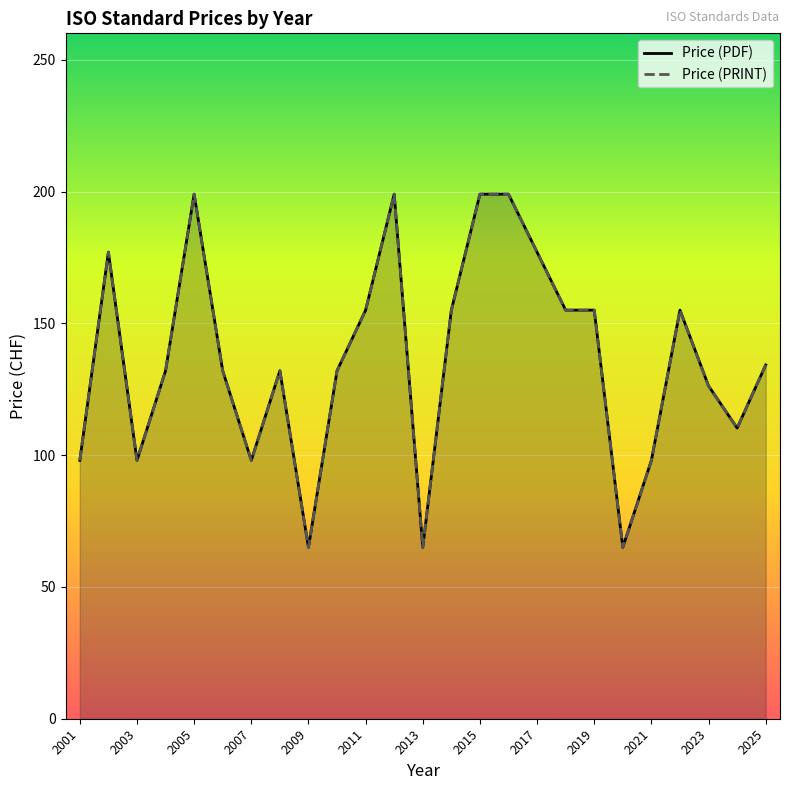

Which series changed the most between 2003 and 24?

Price (PDF)